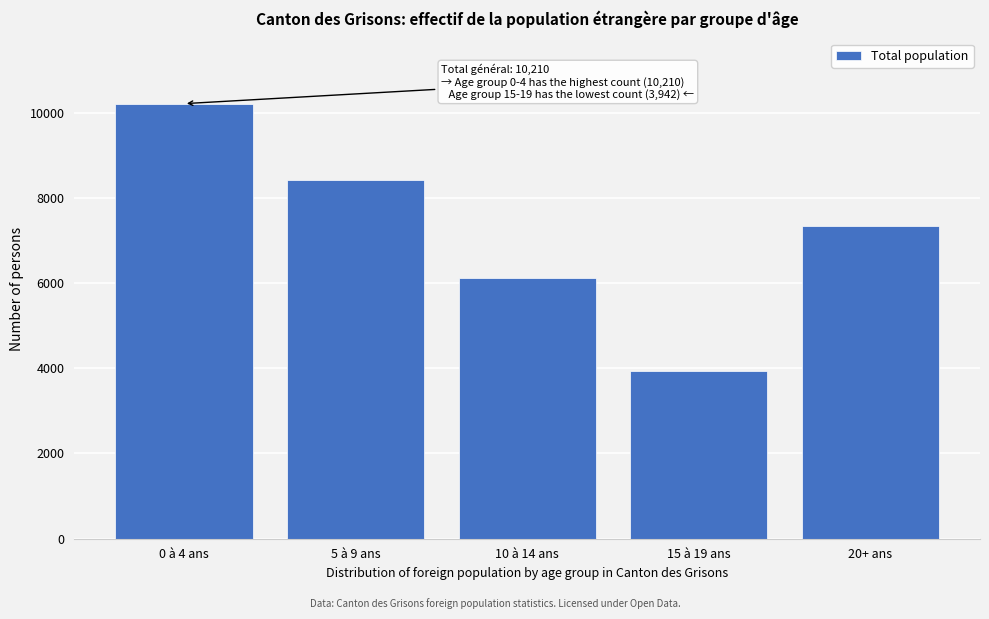

Reading left to right, extract all data points from this chart.

0 à 4 ans=10210	5 à 9 ans=8418	10 à 14 ans=6119	15 à 19 ans=3942	20+ ans=7328